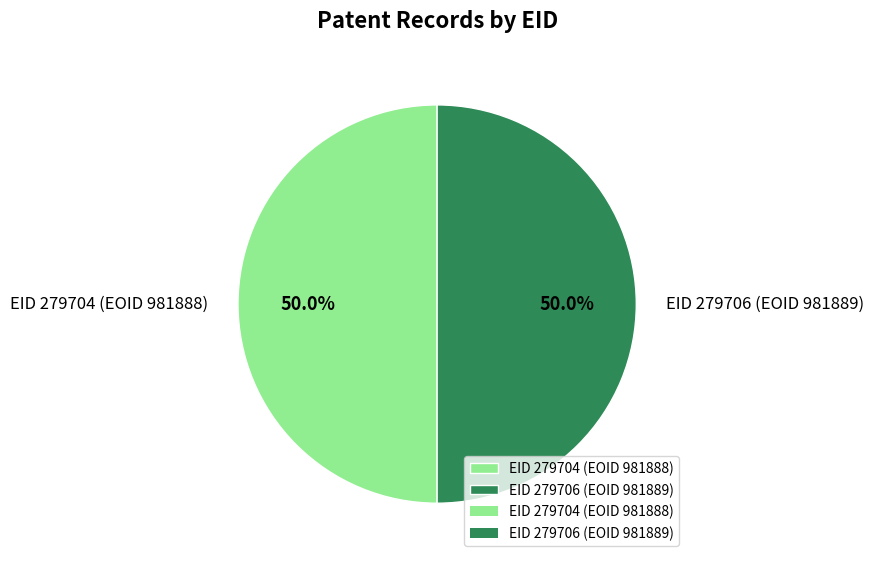

Is the sum of EID 279706 (EOID 981889) and EID 279704 (EOID 981888) greater than half?

Yes